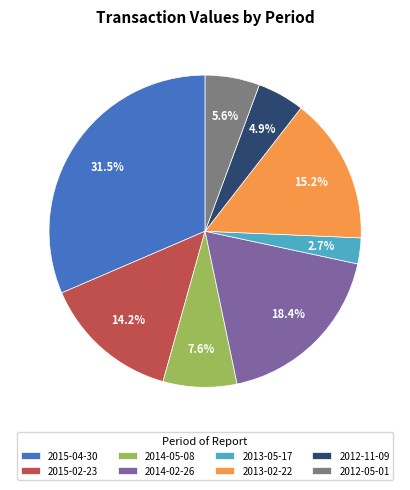

What percentage do 2013-02-22 and 2014-05-08 together represent?

22.8%